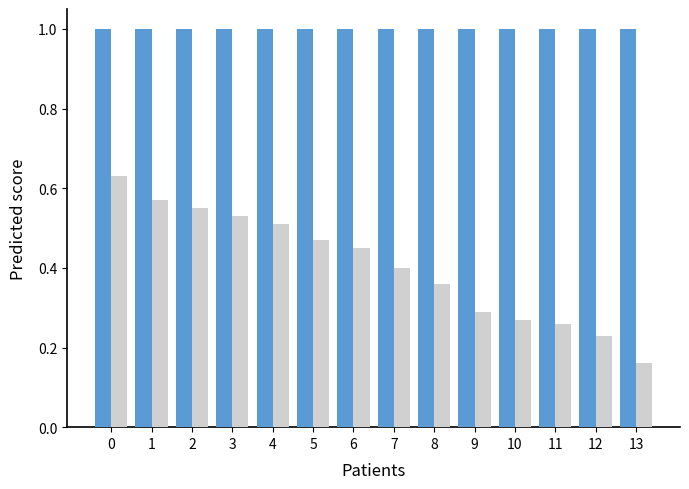

Which category has the lowest value across all series?

13